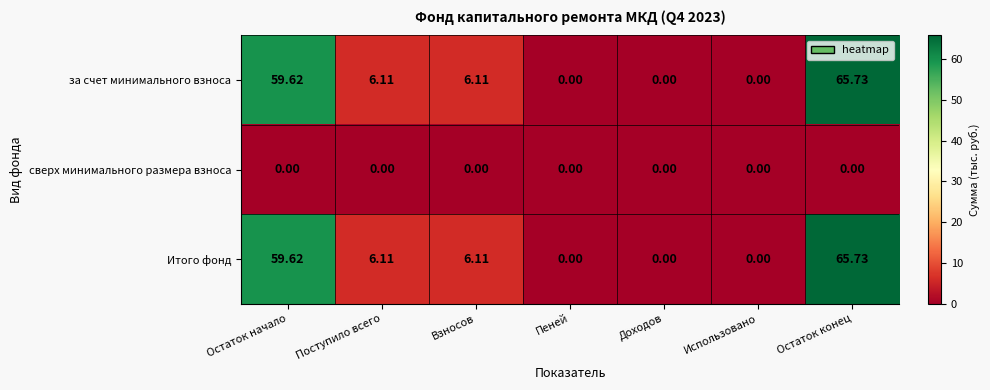

Which label corresponds to the largest value in the chart?

Остаток конец